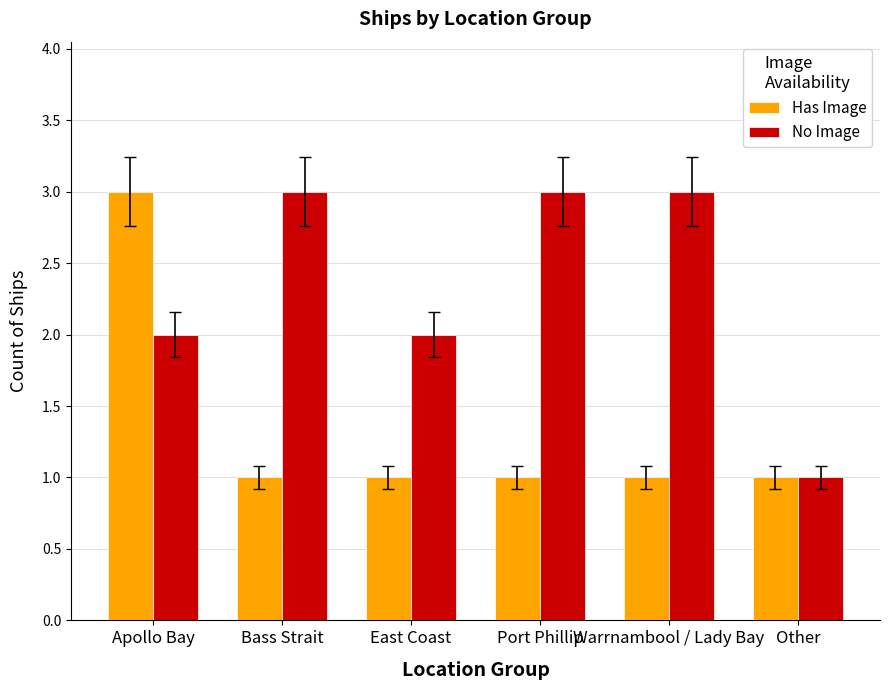

Reading left to right, transcribe all the data shown in this chart.

Has Image: Apollo Bay=3	Bass Strait=1	East Coast=1	Port Phillip=1	Warrnambool / Lady Bay=1	Other=1
No Image: Apollo Bay=2	Bass Strait=3	East Coast=2	Port Phillip=3	Warrnambool / Lady Bay=3	Other=1